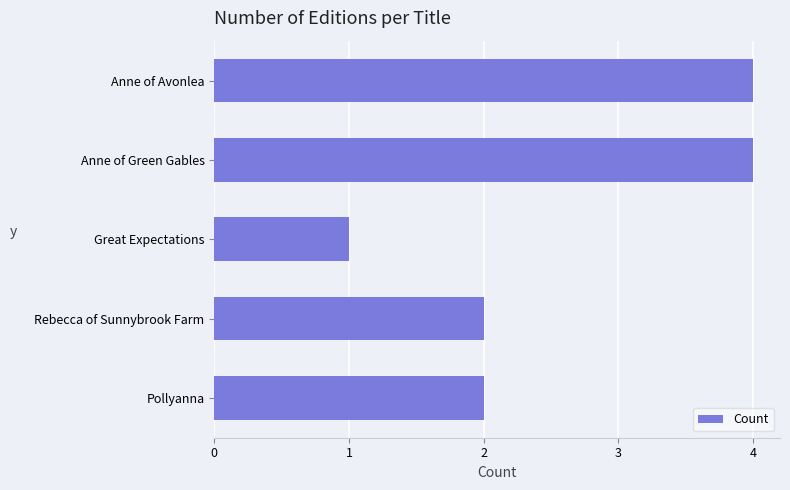

What is the change in value from Great Expectations to Pollyanna?

+1